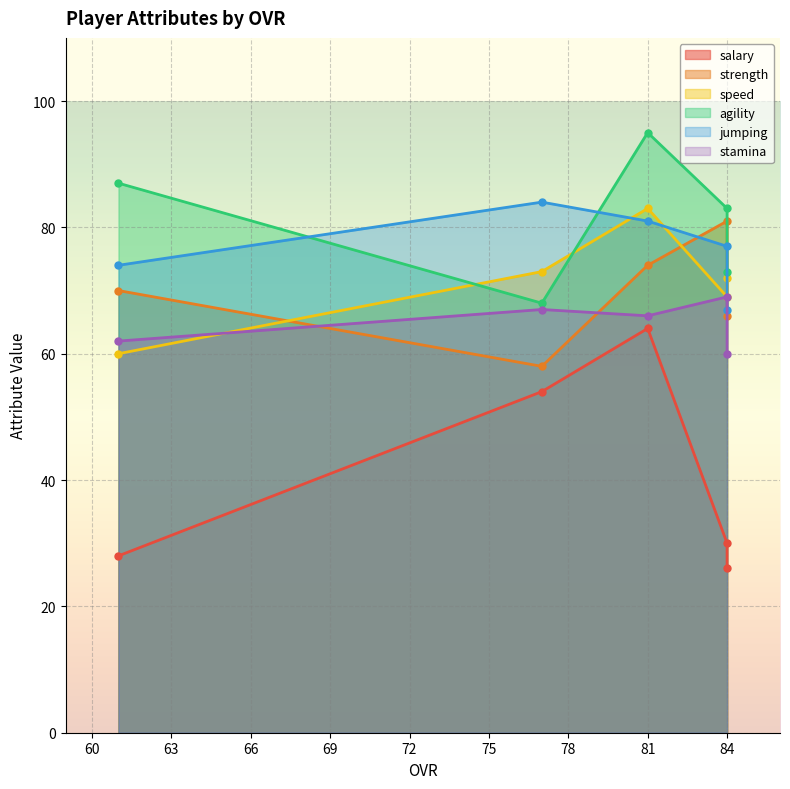

Where does the salary series first go above 30?

77